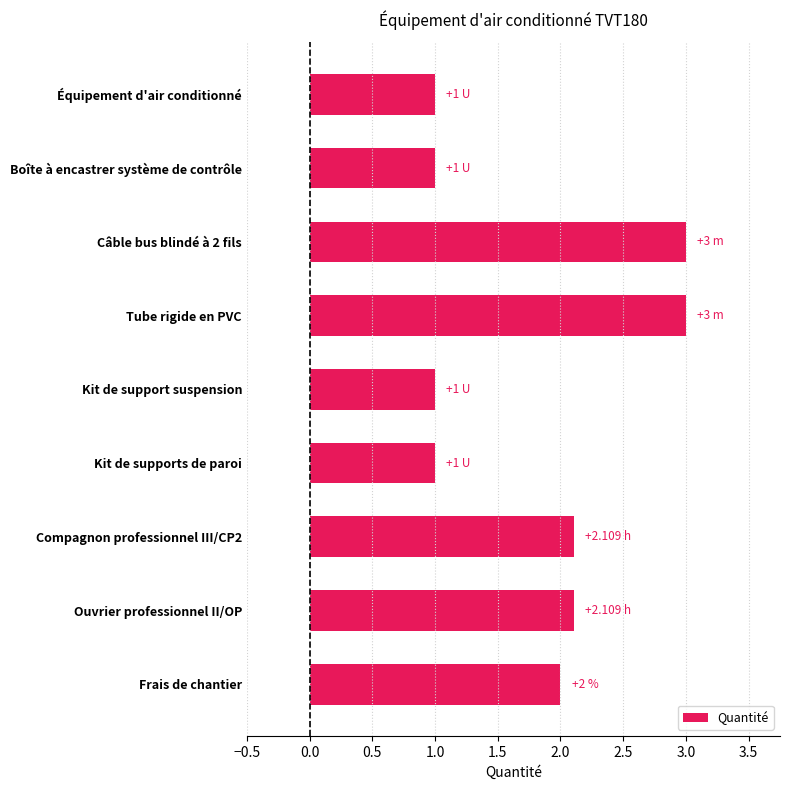

What is the average value?

1.8